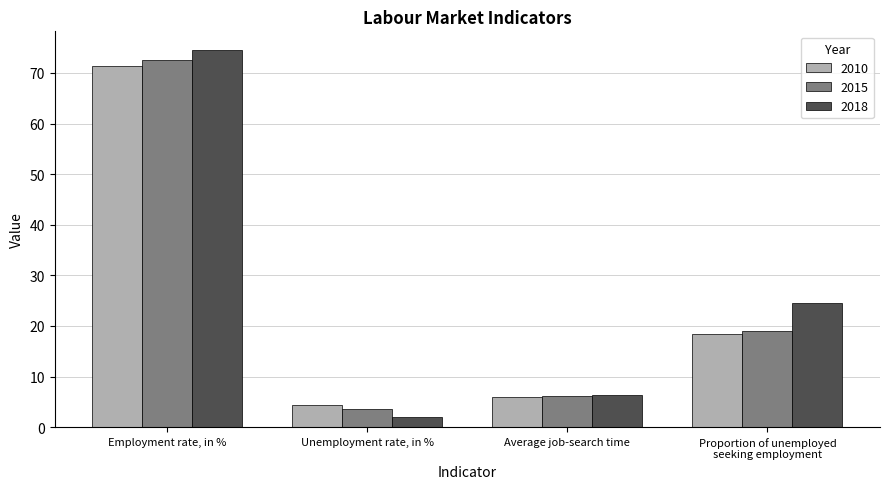

At which category is the sum across all series the highest?

Employment rate, in %